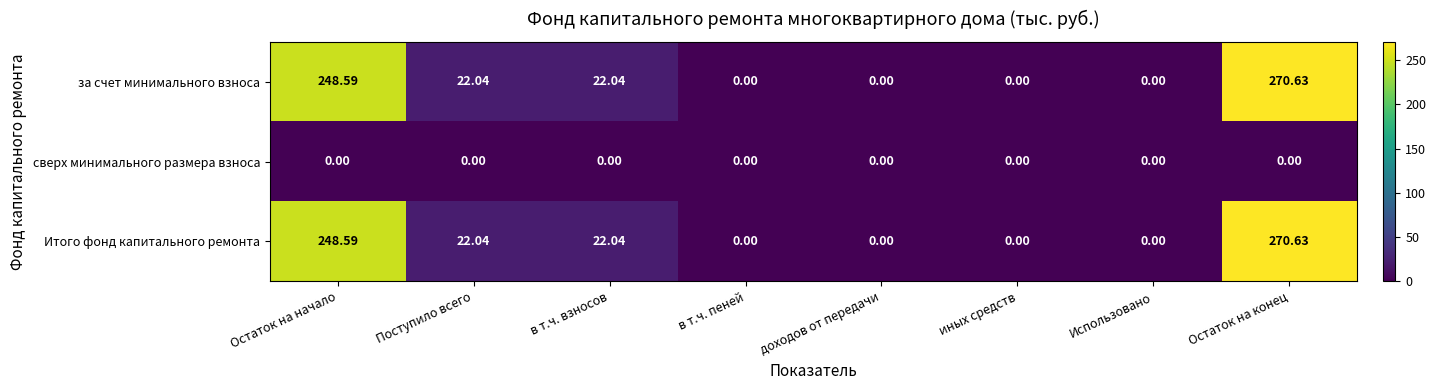

At which category is the sum across all series the highest?

Остаток на конец